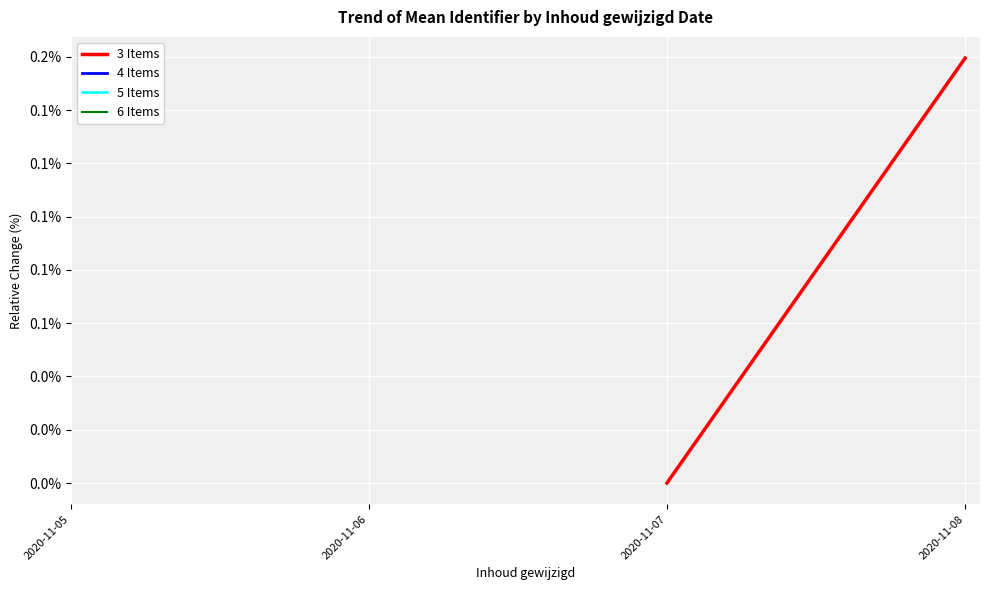

At which label does 5 Items reach its minimum?

2020-11-05